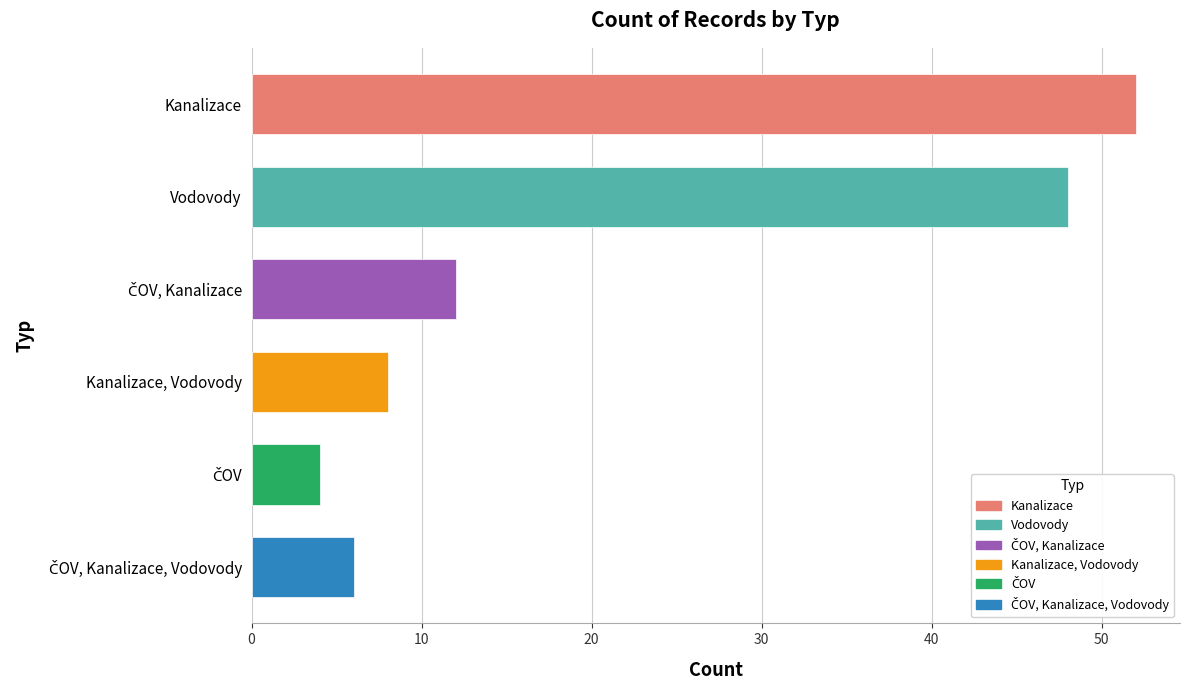

What is the sum of all values?

130